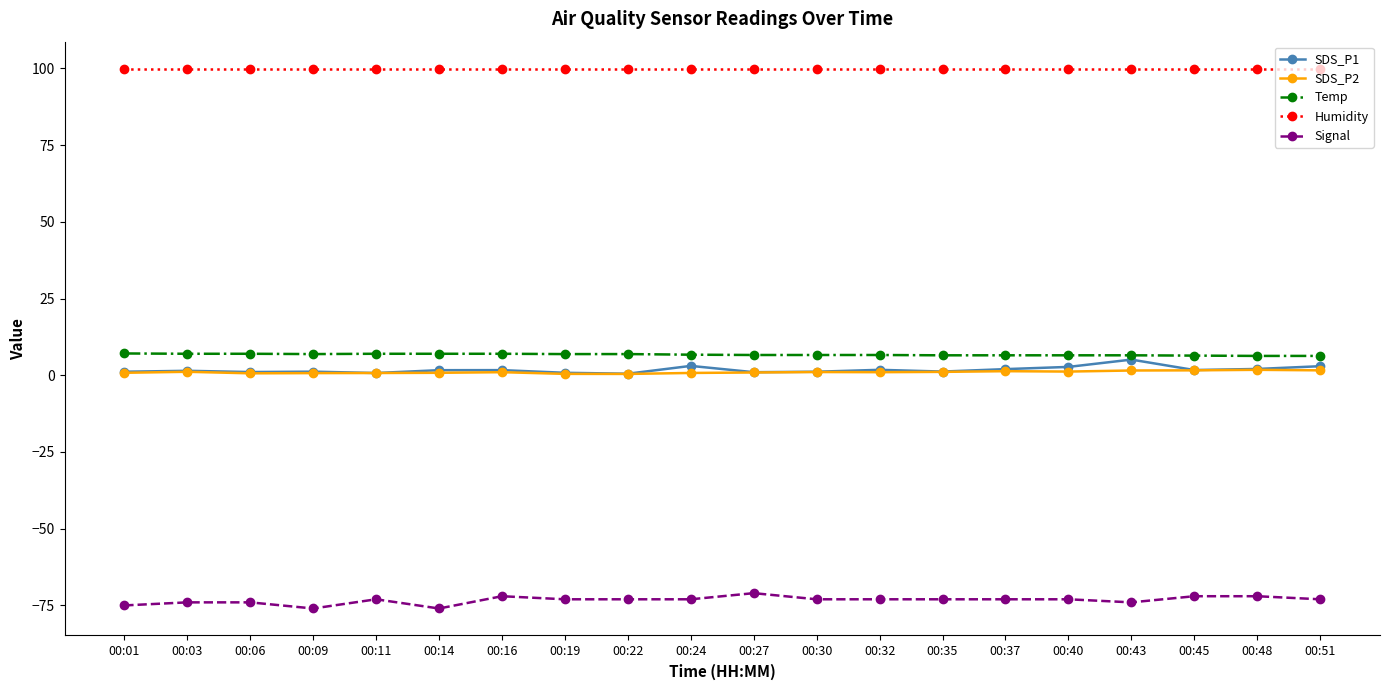

Does the chart have visible grid lines?

No